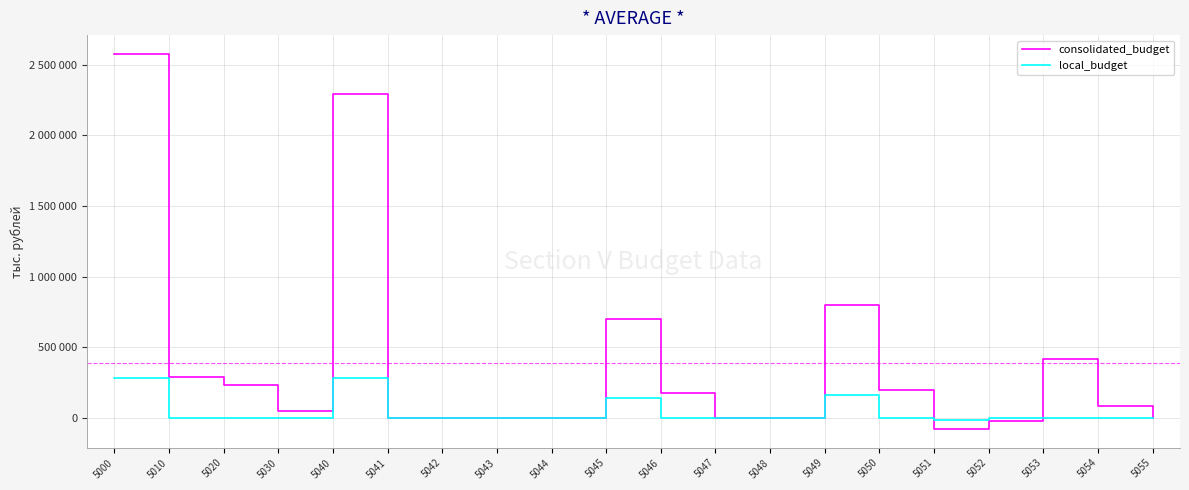

What is the difference between the maximum and minimum values in the local_budget series?

300400